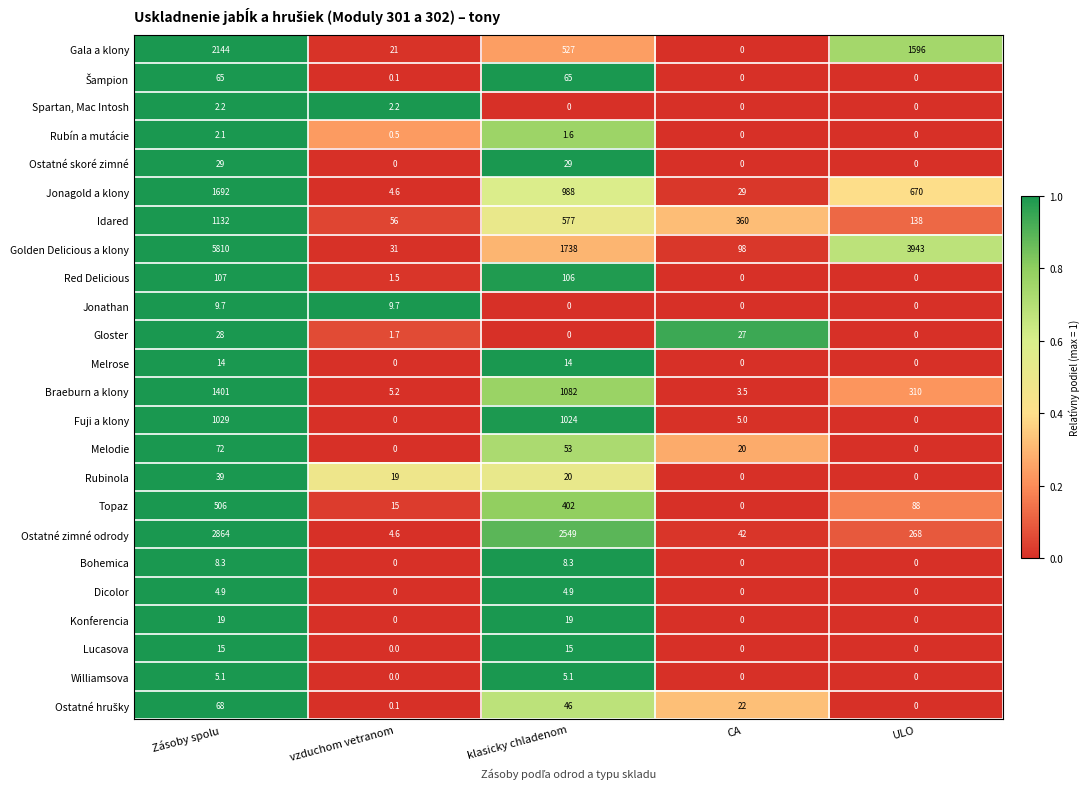

How many categories are shown in the chart?

5